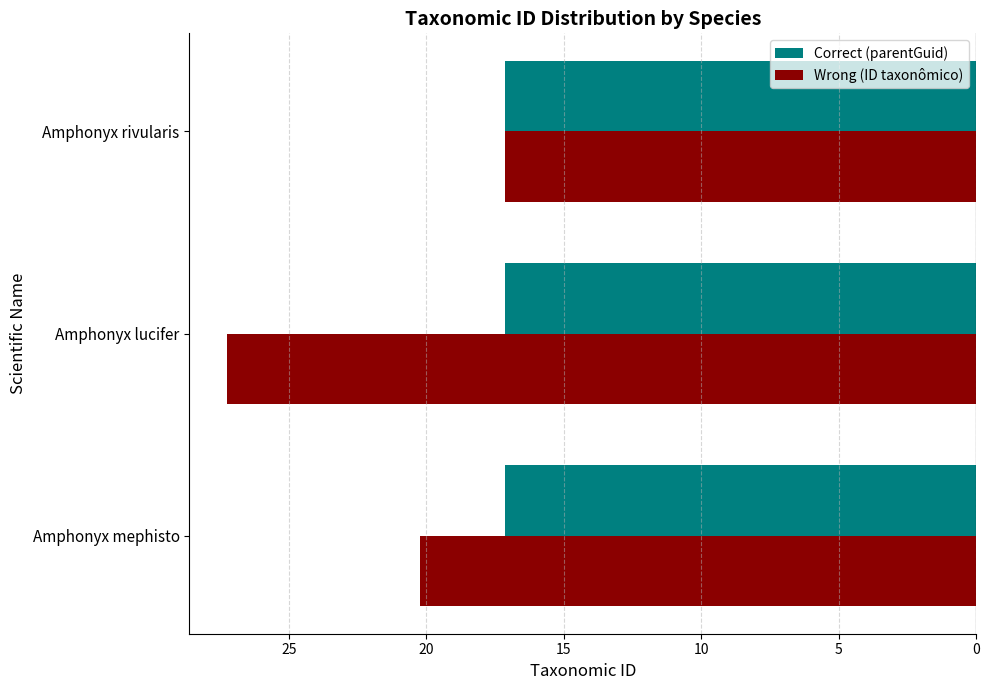

What is the sum of all Correct (parentGuid) values?

51.5